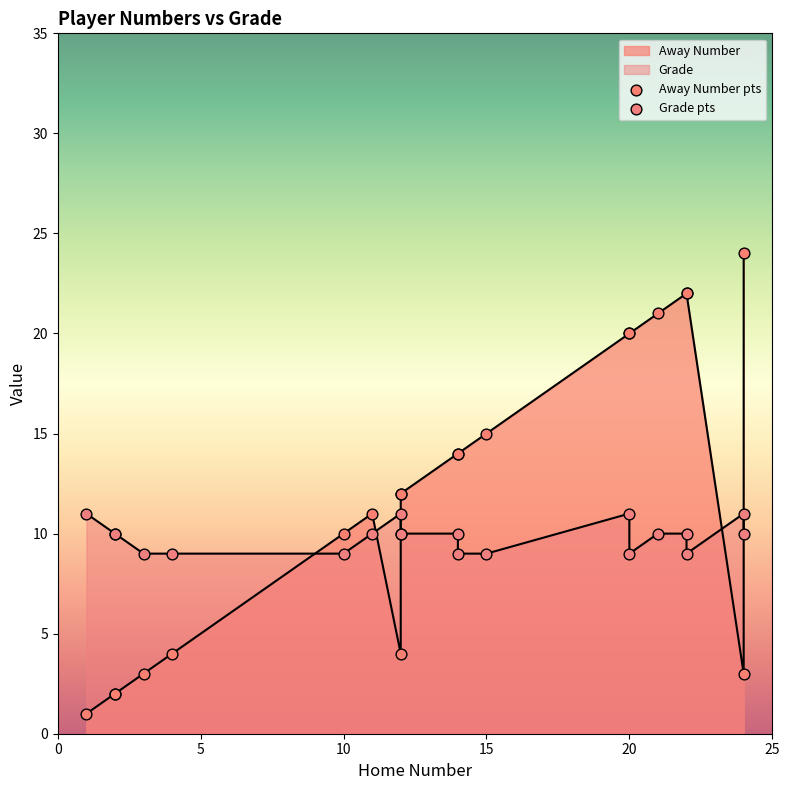

At which category is the sum across all series the highest?

24